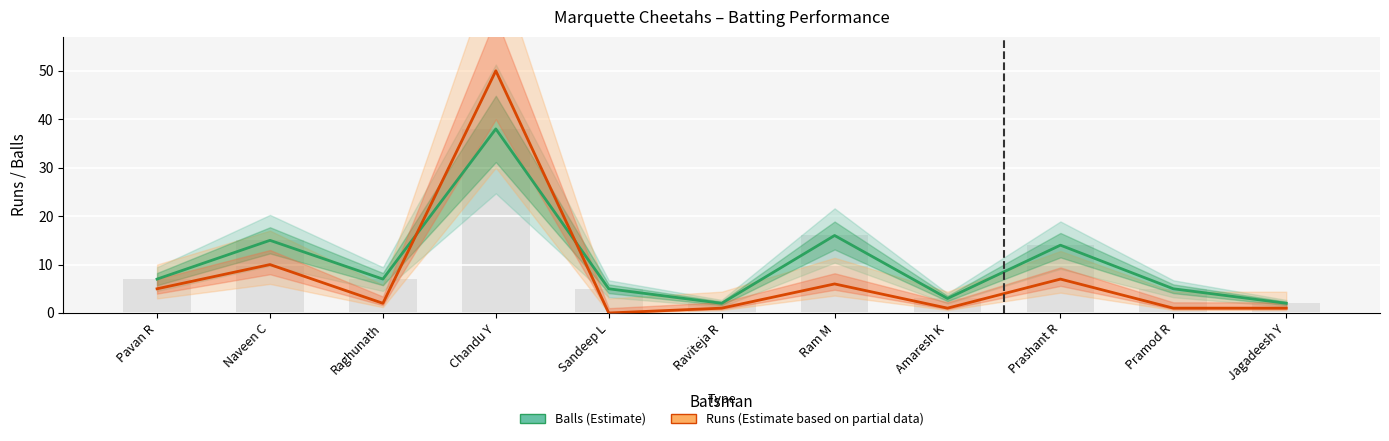

What is the minimum value for Balls (Estimate)?

2